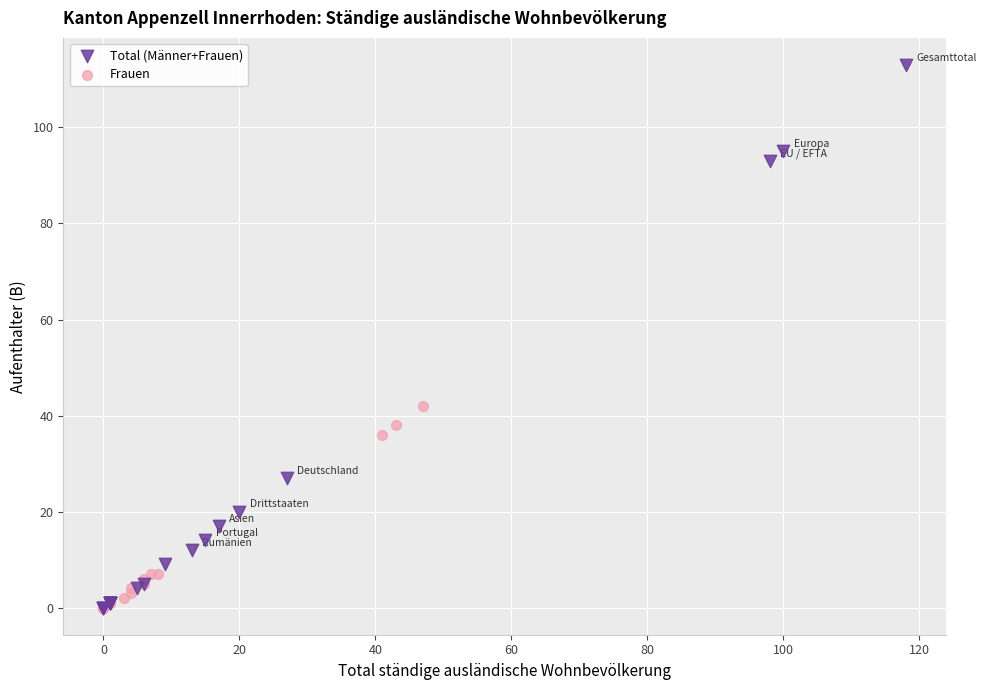

Which series has the largest Y range (max minus min)?

Total (Männer+Frauen)